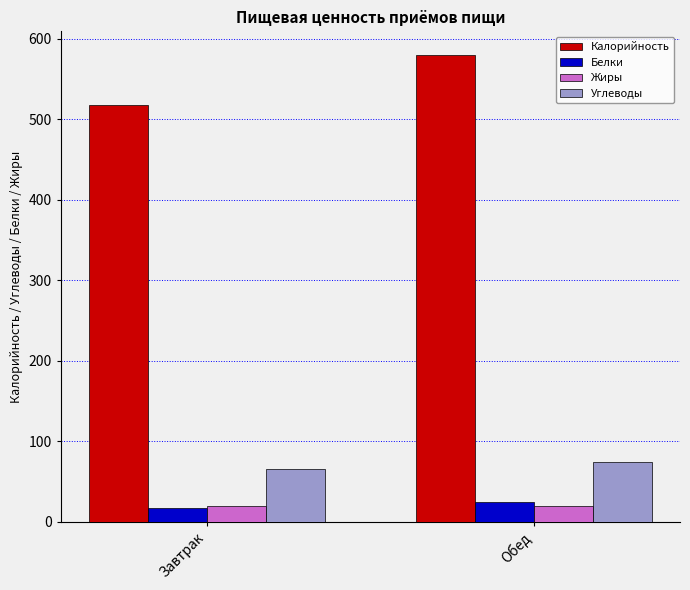

What is the average value of the Углеводы series?

70